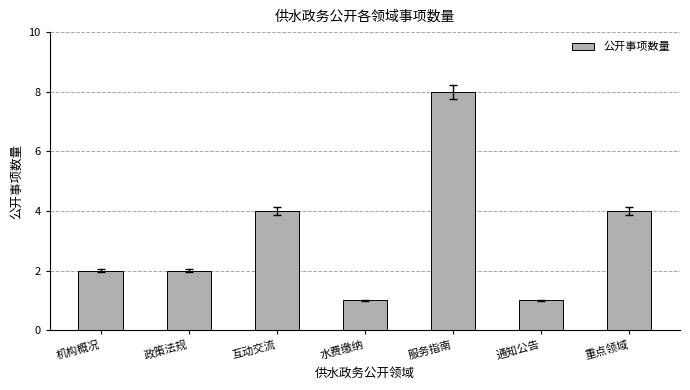

The value at 互动交流 is 4. True or false?

True